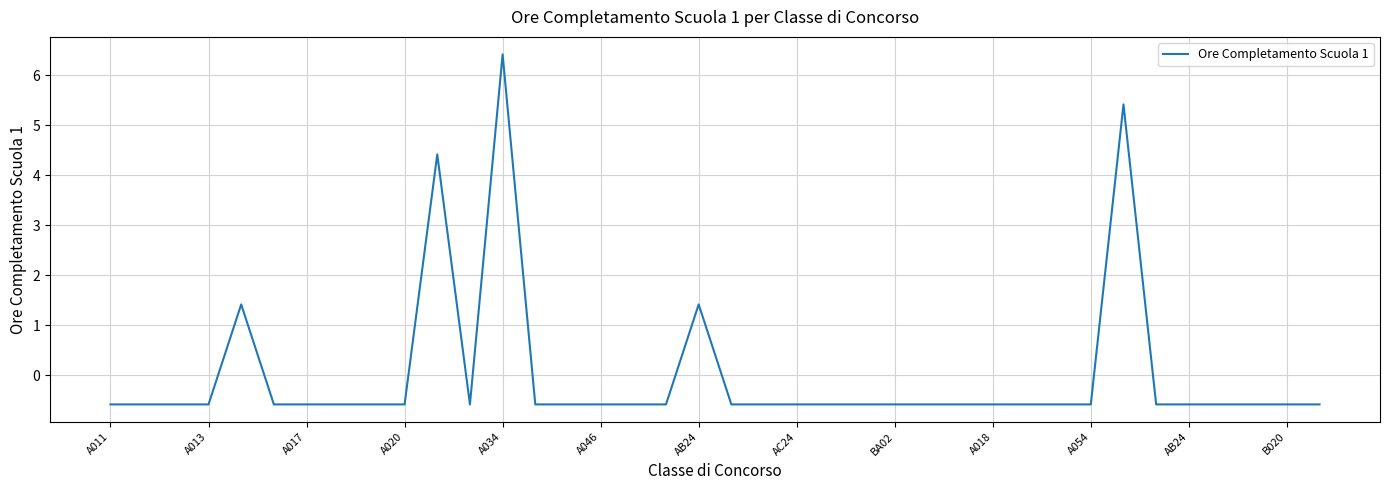

What is the difference between the maximum and minimum values?

7.0